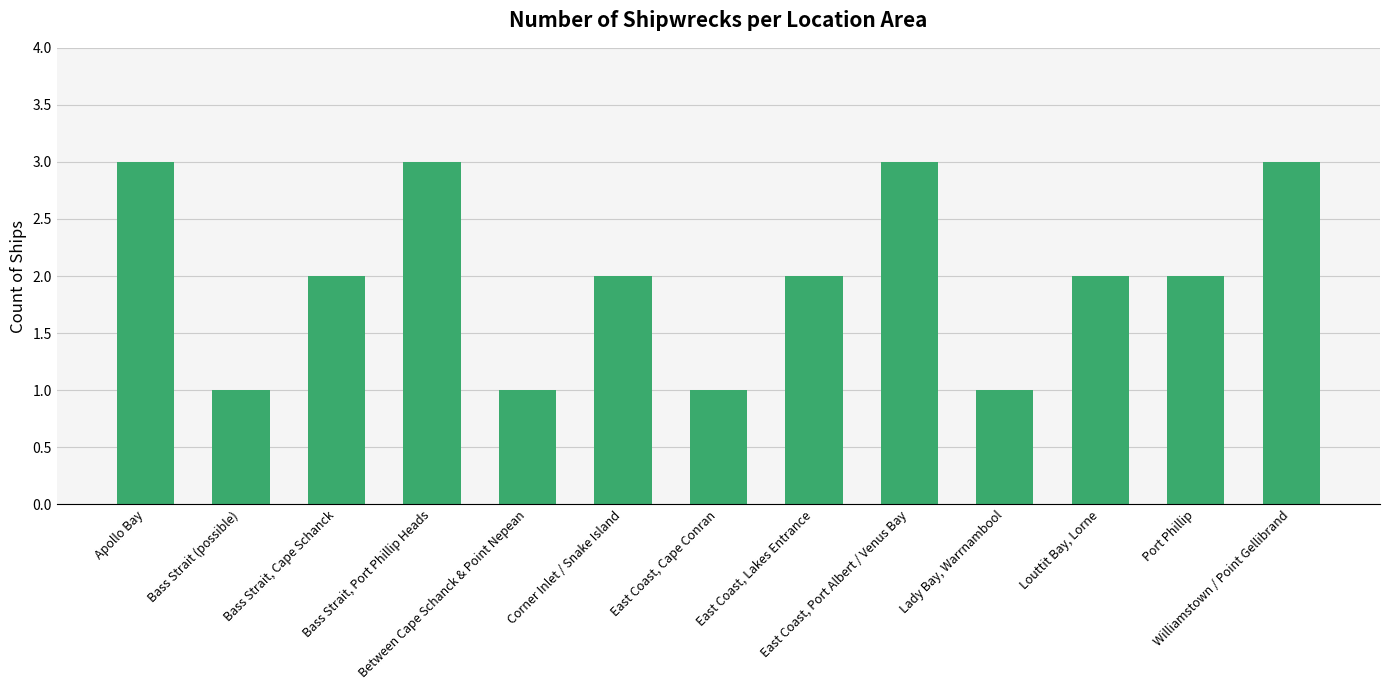

What is the maximum value shown in the chart?

3